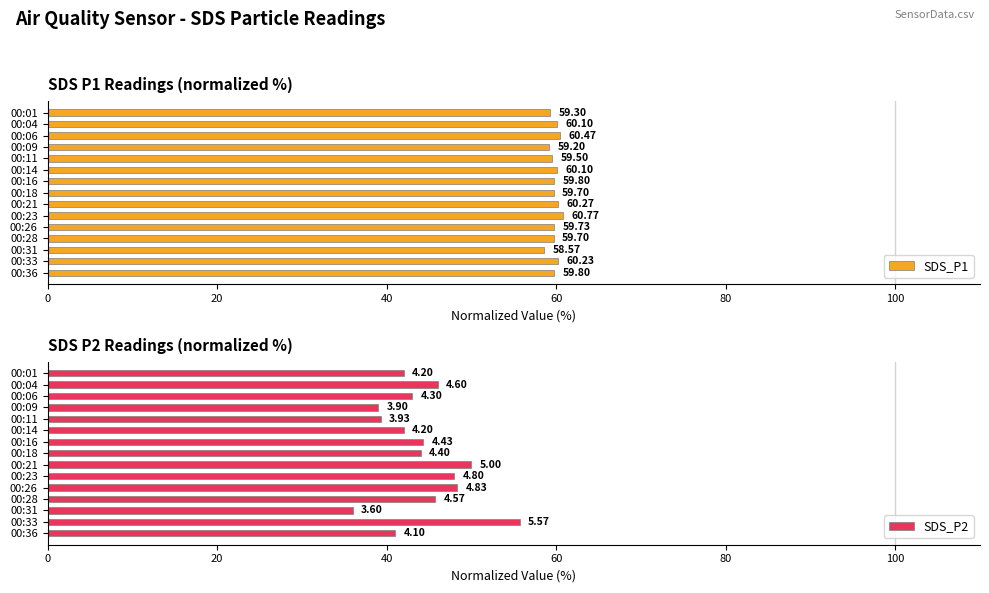

What is the value of the SDS_P1 bar at the 1st from the left?

59.3